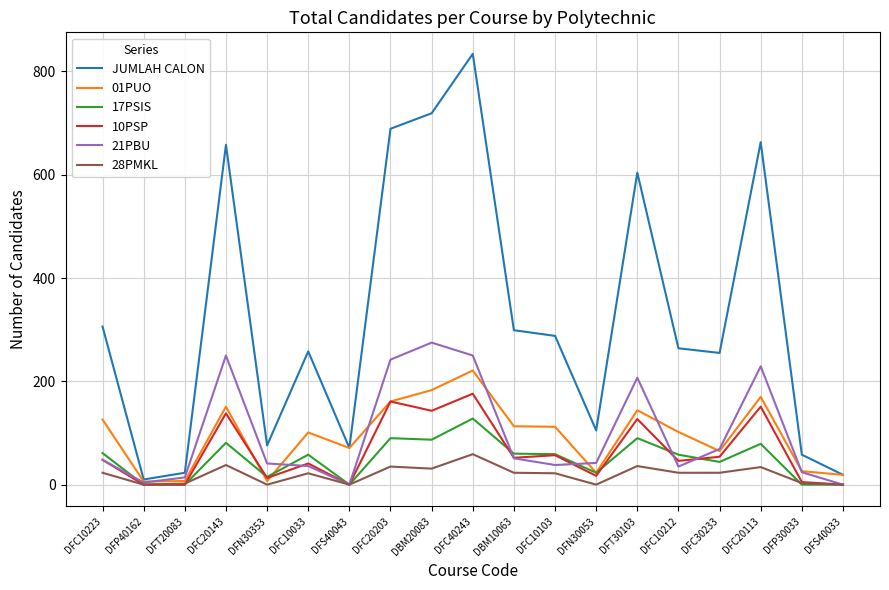

What is the difference between the maximum and minimum values in the 21PBU series?

275